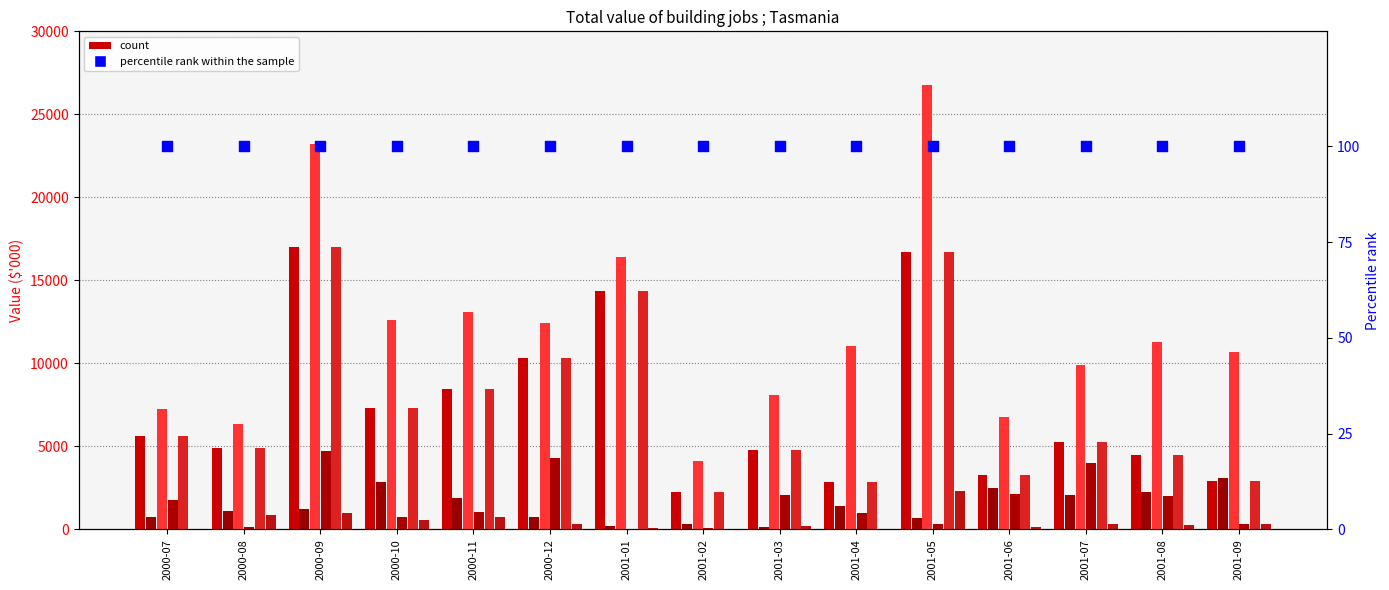

What is the total value across all series at 2001-08?

24713